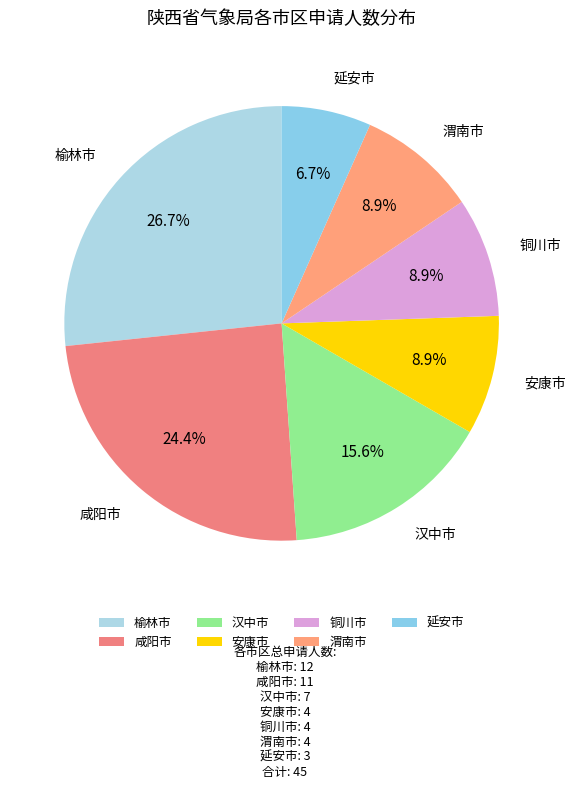

Combined, do 渭南市 and 咸阳市 account for over 50%?

No